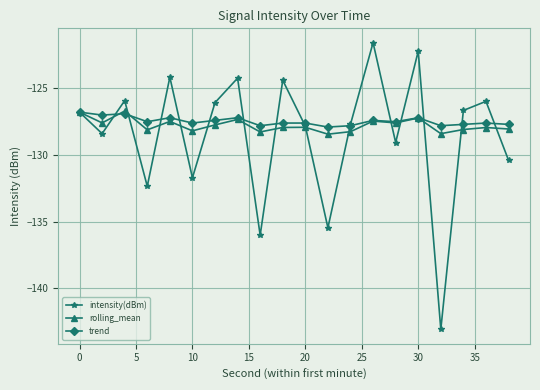

At how many categories does at least one series exceed -133?

20